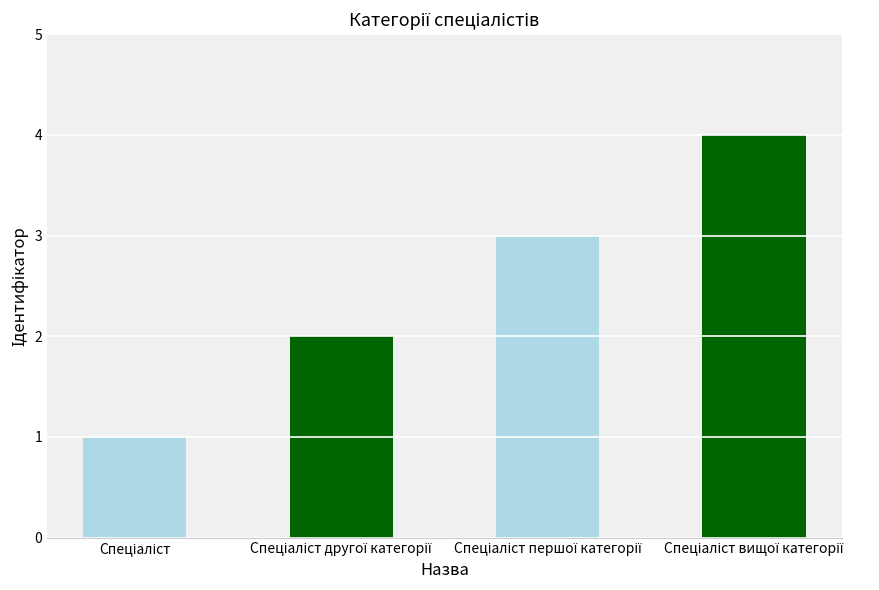

What is the sum of all values?

10